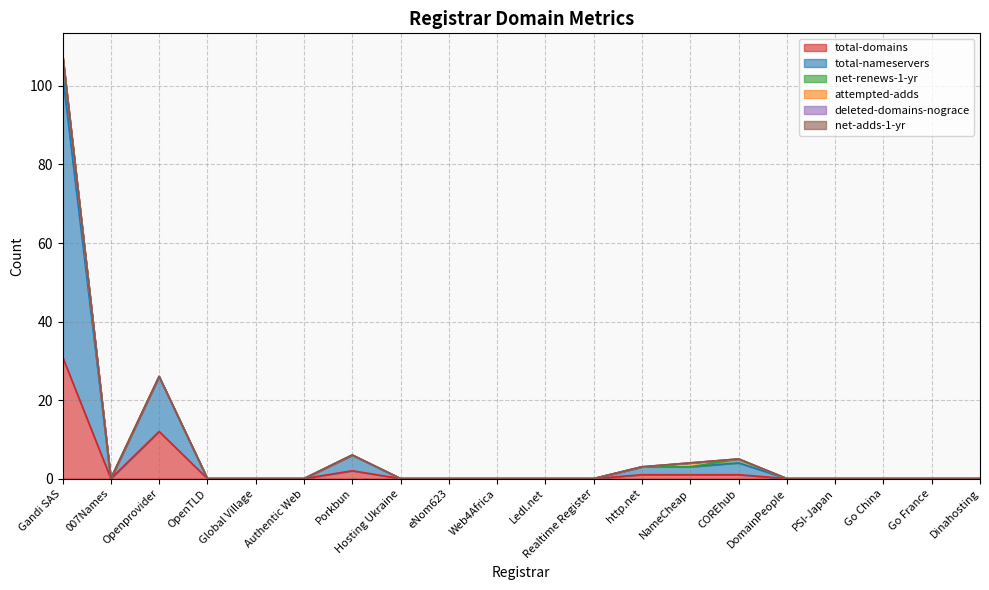

Is the value of total-domains at Ledl.net greater than the value of deleted-domains-nograce at Hosting Ukraine?

No